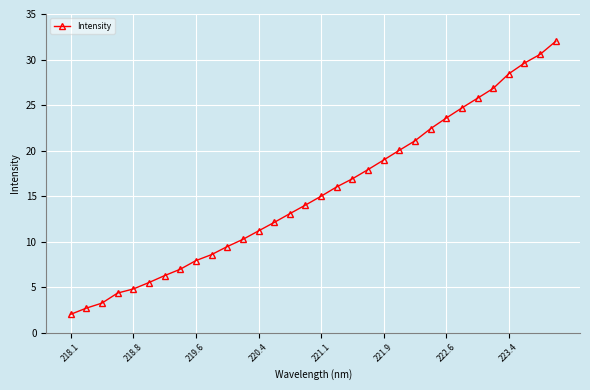

What is the difference between the second highest and second lowest values?

27.9